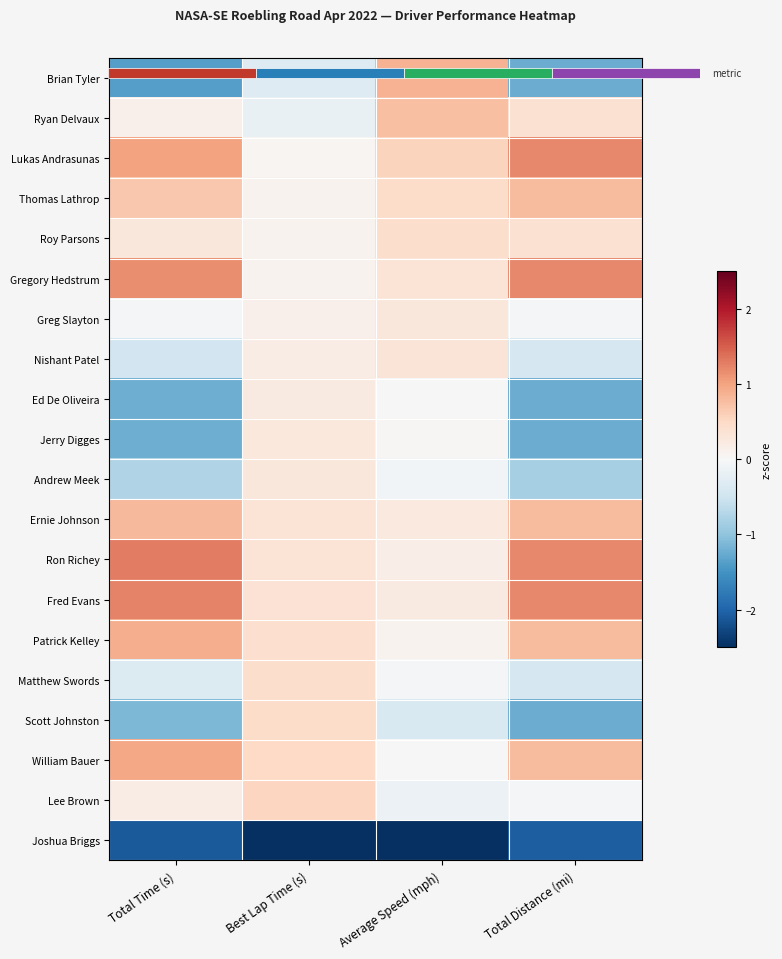

Is it true that Ryan Delvaux equals 0.4 at Total Distance (mi)?

True